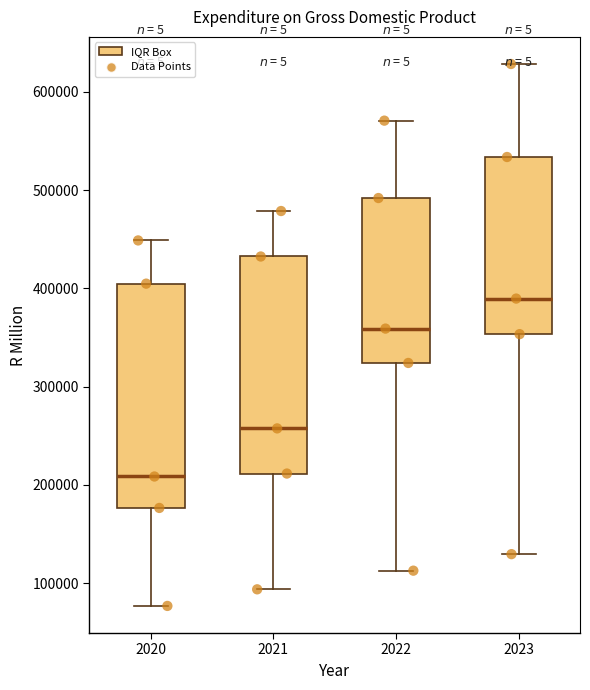

Reading left to right, read every box against the y-axis: the position of its median line, the range the box covers, and the ends of its whiskers. The values are not printed on the chart, so give them approximately, as read against the axis.

2020: median 210000, box 180000 to 400000, whiskers 80000 to 450000
2021: median 260000, box 210000 to 430000, whiskers 90000 to 480000
2022: median 360000, box 320000 to 490000, whiskers 110000 to 570000
2023: median 390000, box 350000 to 530000, whiskers 130000 to 630000